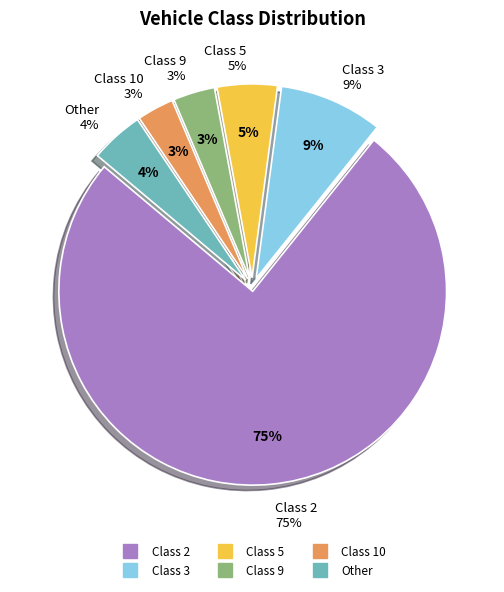

To the nearest percent, what percentage of the pie is Class 5?

5%